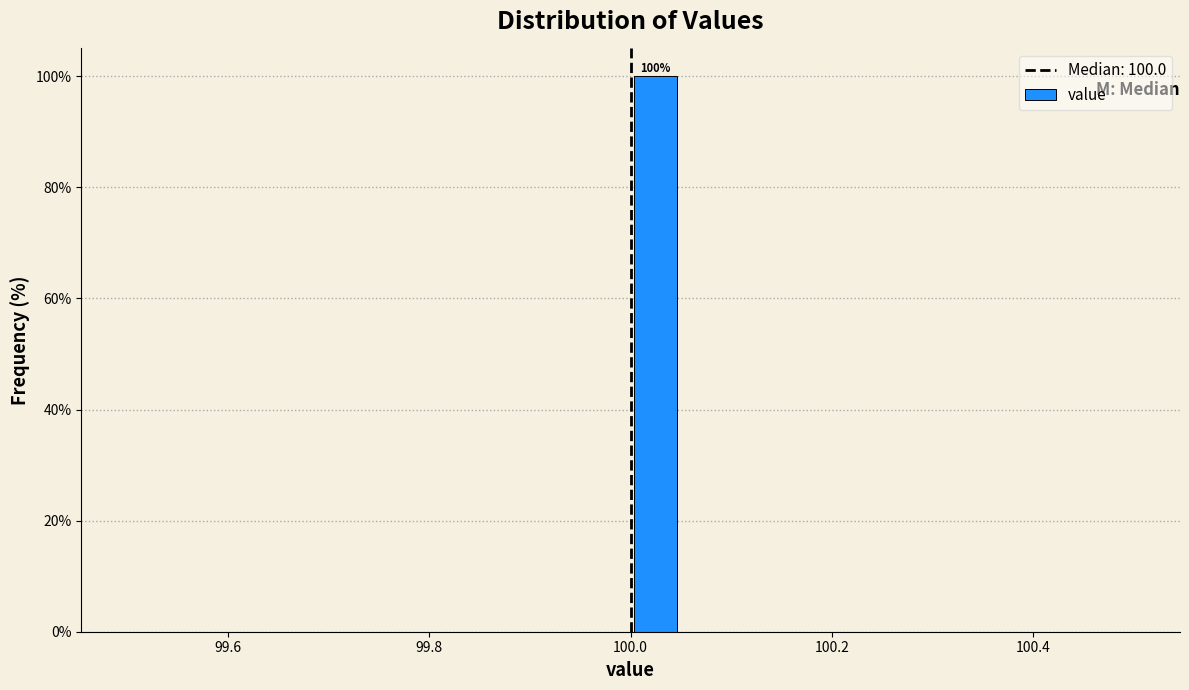

Around what value on the x-axis is the tallest bar? Give the approximate position of its centre, as read against the axis.

100.02